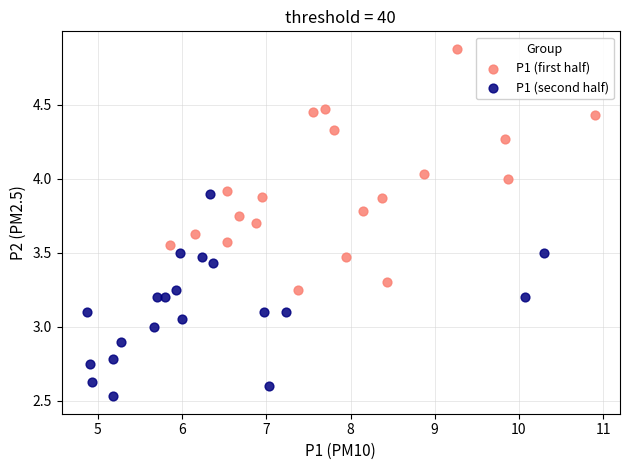

Which series has the widest spread of Y values?

P1 (first half)